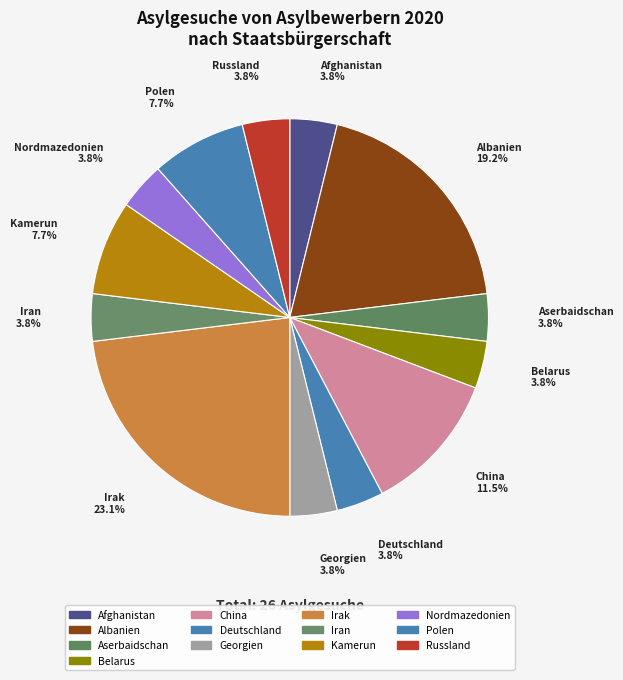

Is it true that Polen is 8% of the pie?

True